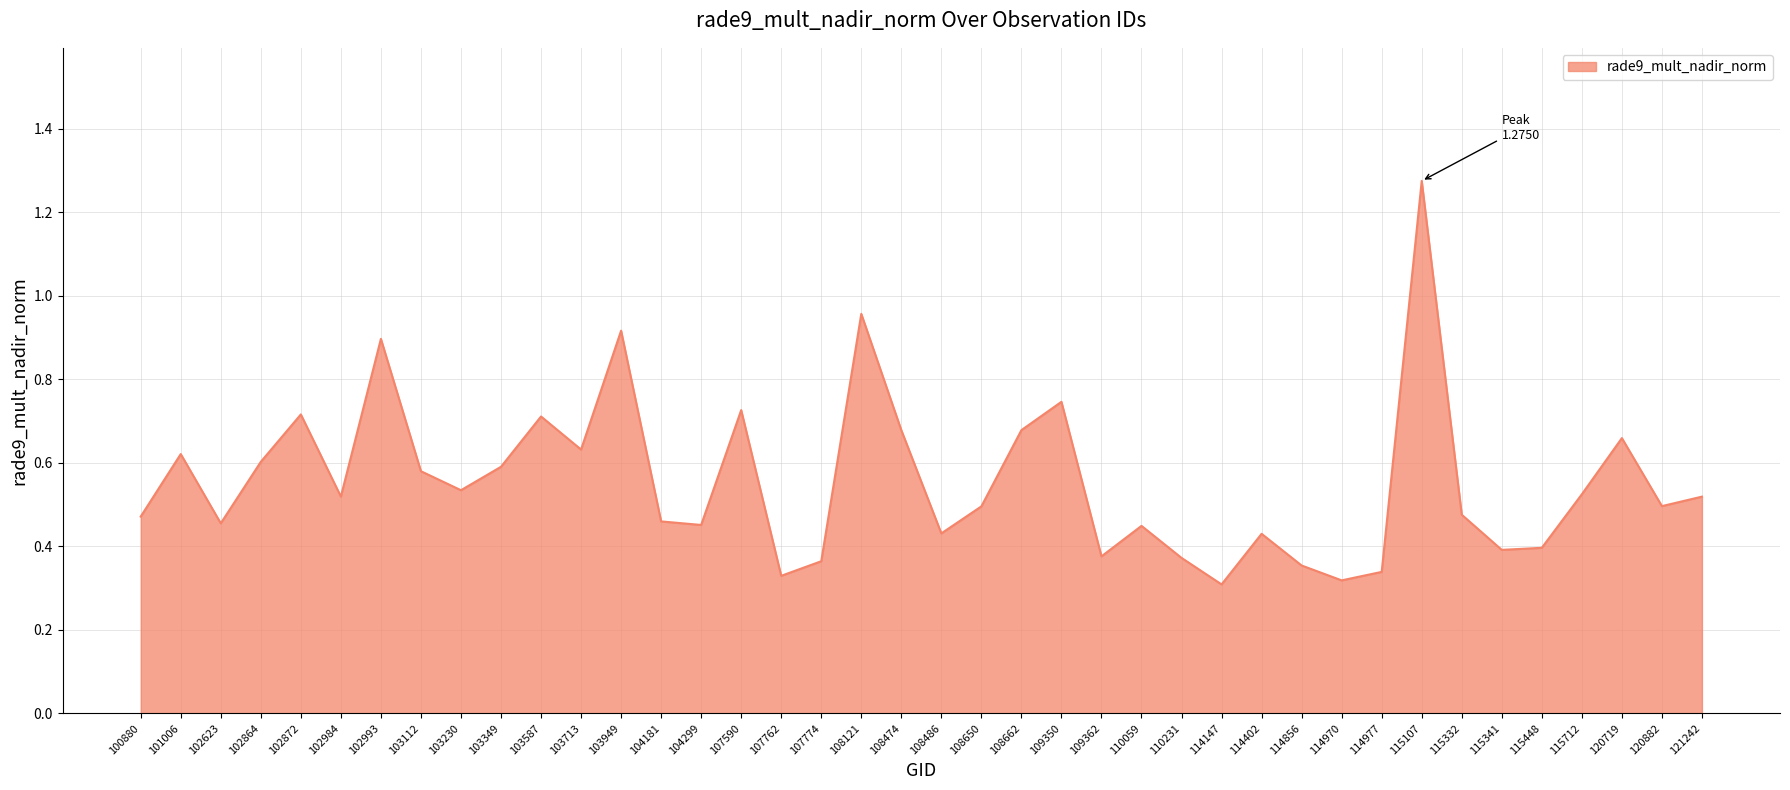

The chart shows a value of 1.0 at 103349. True or false?

False